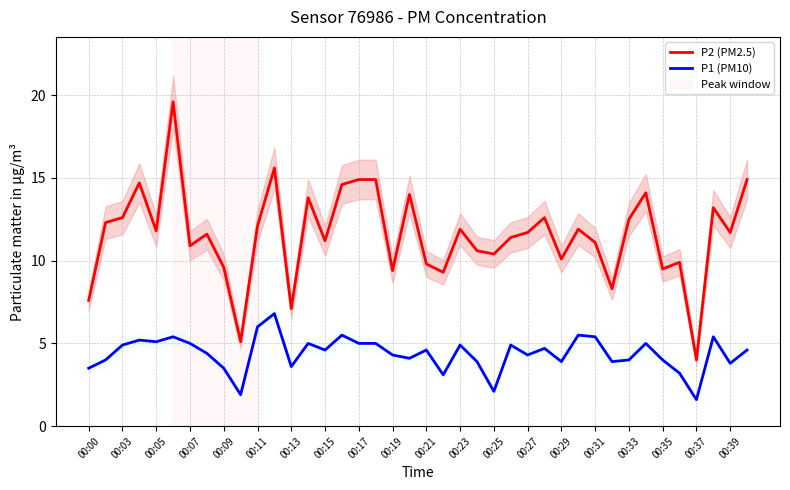

Is it true that P2 (PM2.5) equals 10.9 at 00:07?

True